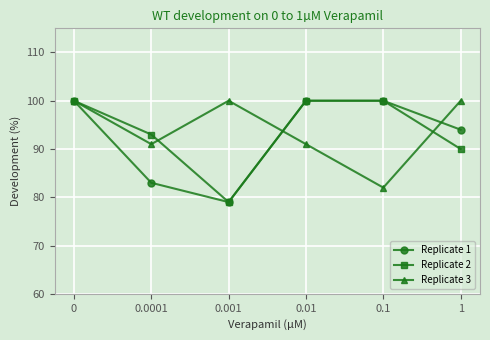

The Replicate 1 series shows 100 at 0.1. True or false?

True